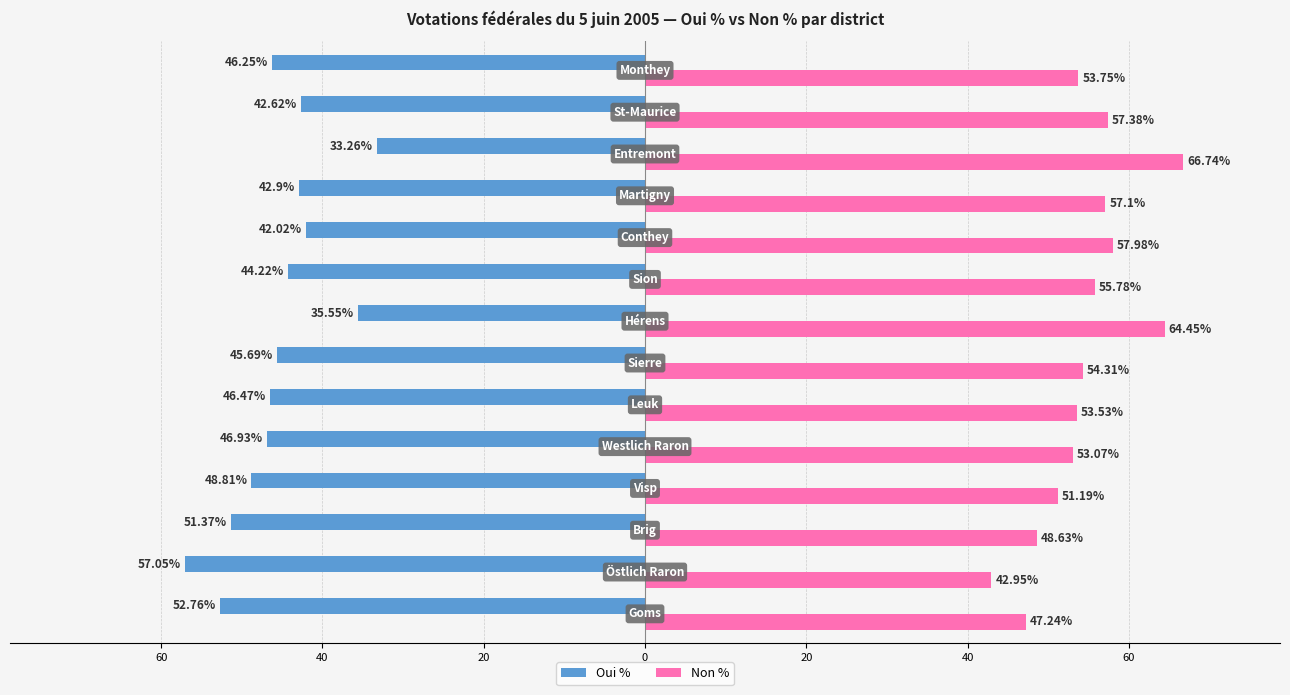

Reading left to right, transcribe all the data shown in this chart.

Oui %: -52.8	-57.0	-51.4	-48.8	-46.9	-46.5	-45.7	-35.5	-44.2	-42.0	-42.9	-33.3	-42.6	-46.2
Non %: 47.2	43.0	48.6	51.2	53.1	53.5	54.3	64.5	55.8	58.0	57.1	66.7	57.4	53.8